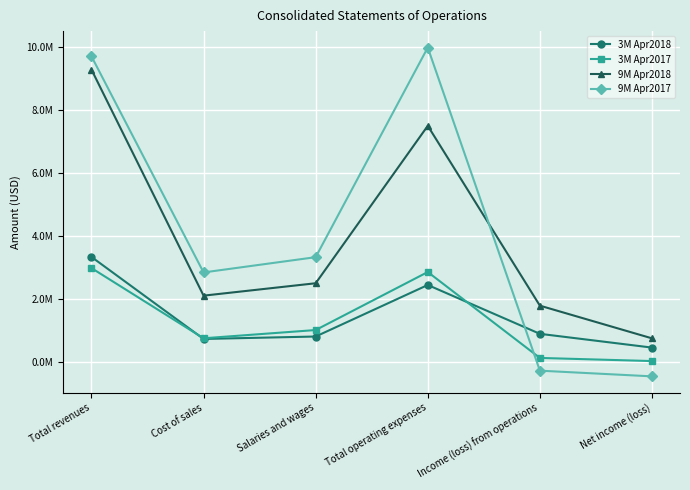

What is the average value of the 9M Apr2018 series?

3984260